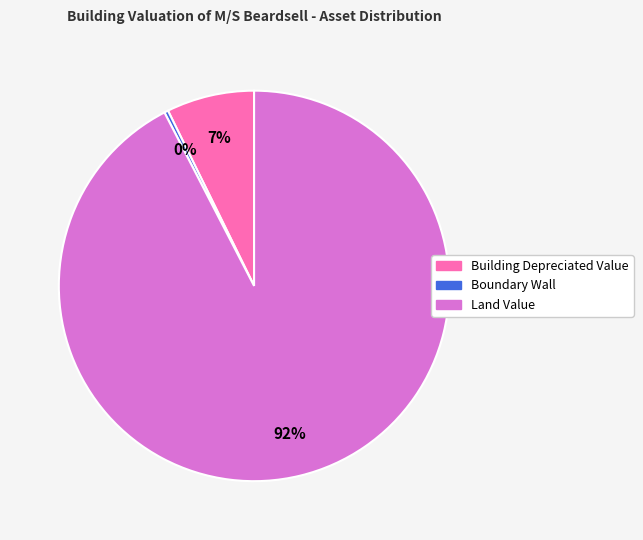

Between Boundary Wall and Building Depreciated Value, which is larger?

Building Depreciated Value